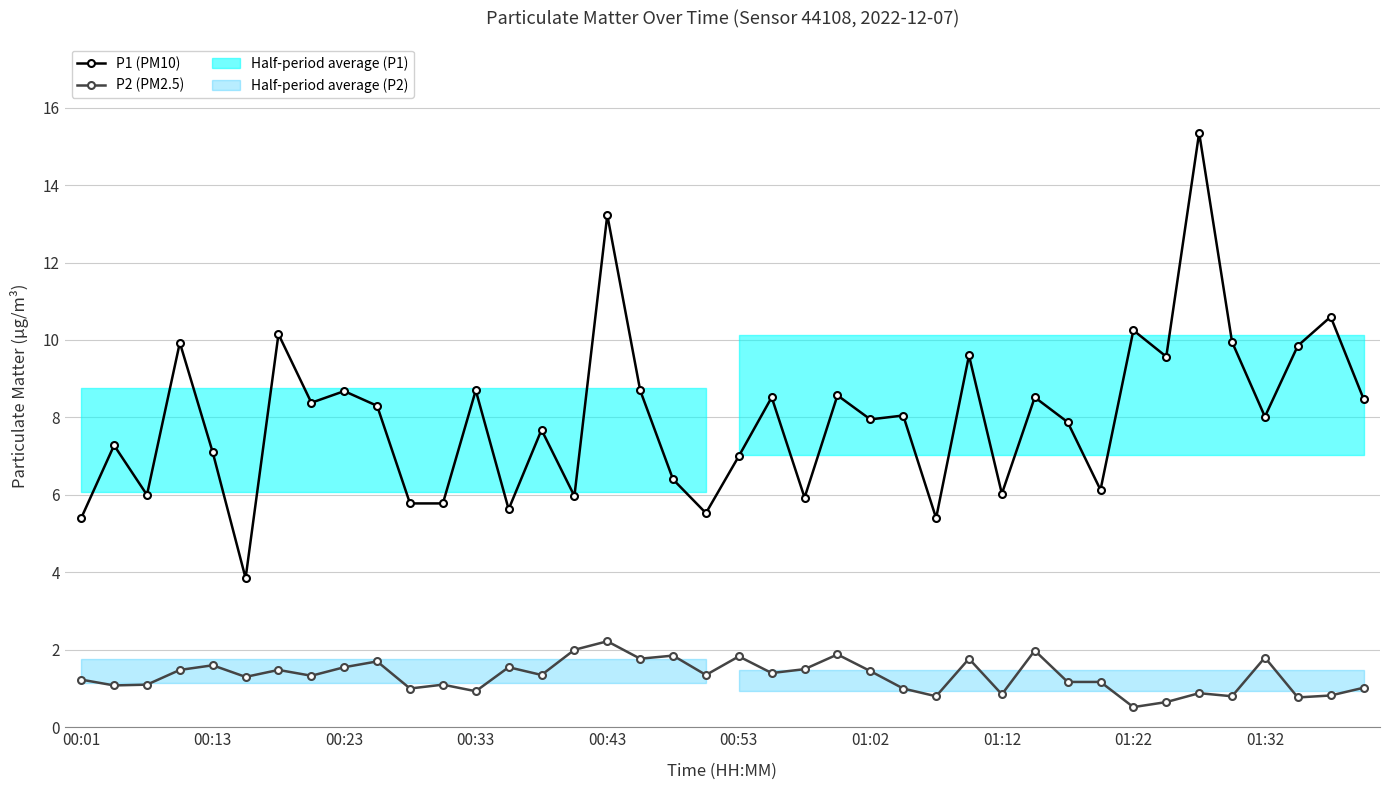

True or false: P1 (PM10) and P2 (PM2.5) cross at least once.

False